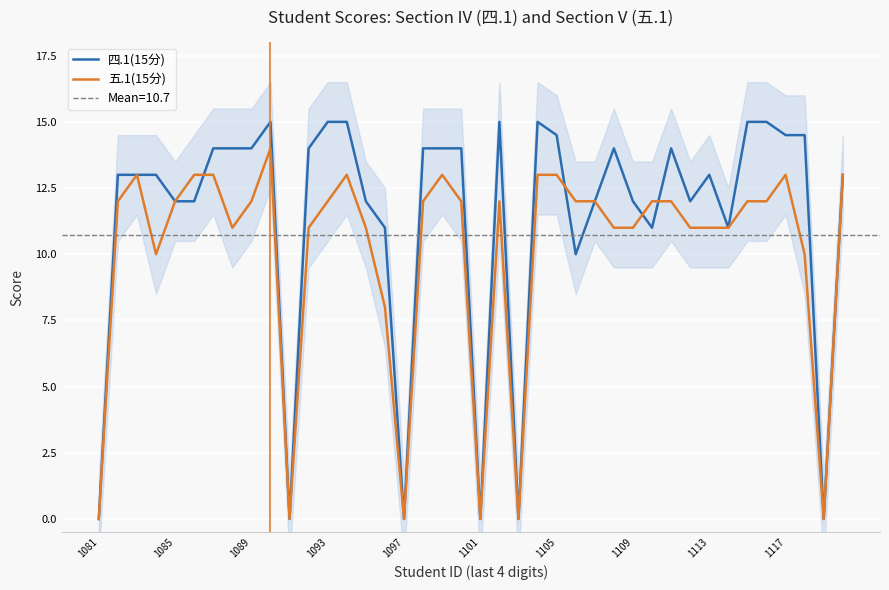

Reading right to left, what are all the values shown in this chart?

四.1(15分): 13.0	0.0	14.5	14.5	15.0	15.0	11.0	13.0	12.0	14.0	11.0	12.0	14.0	12.0	10.0	14.5	15.0	0.0	15.0	0.0	14.0	14.0	14.0	0.0	11.0	12.0	15.0	15.0	14.0	0.0	15.0	14.0	14.0	14.0	12.0	12.0	13.0	13.0	13.0	0.0
五.1(15分): 13.0	0.0	10.0	13.0	12.0	12.0	11.0	11.0	11.0	12.0	12.0	11.0	11.0	12.0	12.0	13.0	13.0	0.0	12.0	0.0	12.0	13.0	12.0	0.0	8.0	11.0	13.0	12.0	11.0	0.0	14.0	12.0	11.0	13.0	13.0	12.0	10.0	13.0	12.0	0.0